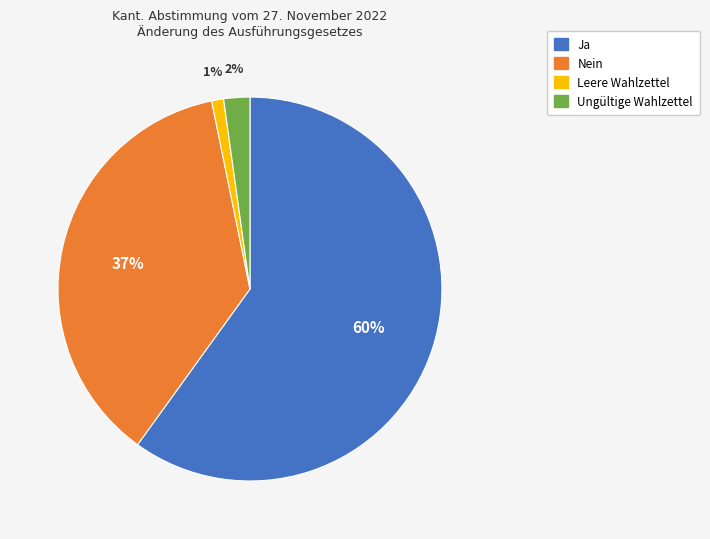

Is it true that Leere Wahlzettel is 1% of the pie?

True